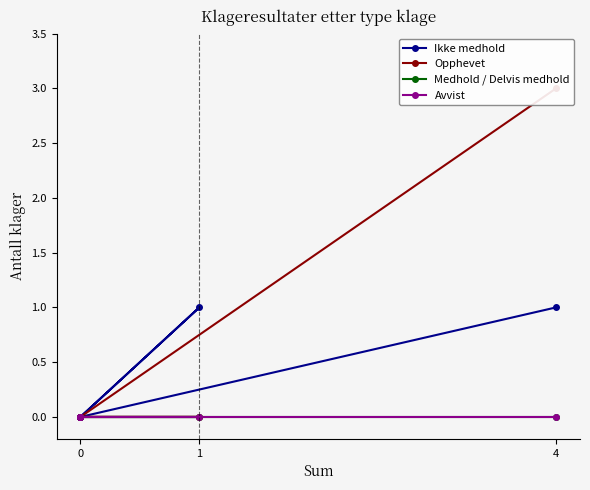

Rank the series by their maximum value, from lowest to highest.

Medhold / Delvis medhold, Avvist, Ikke medhold, Opphevet